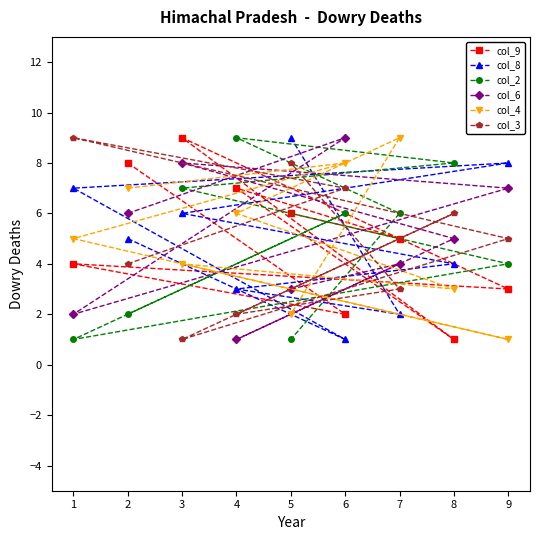

Count the col_4 values in the range 3 to 7.

5